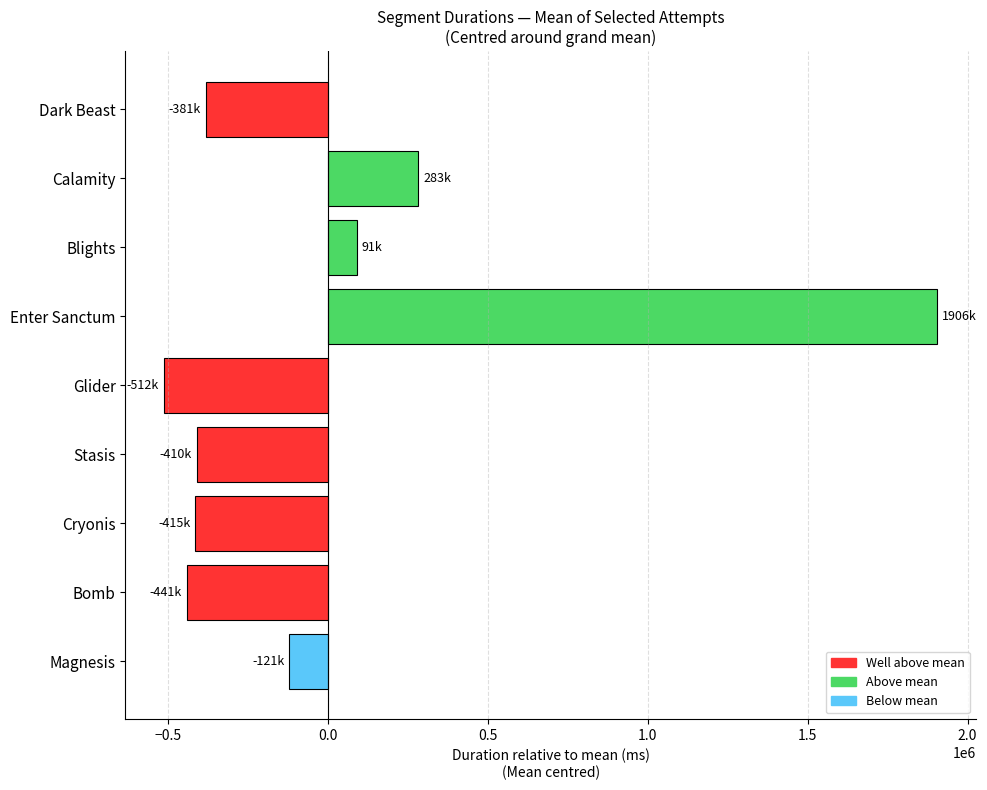

Between Bomb and Enter Sanctum, which is larger?

Enter Sanctum